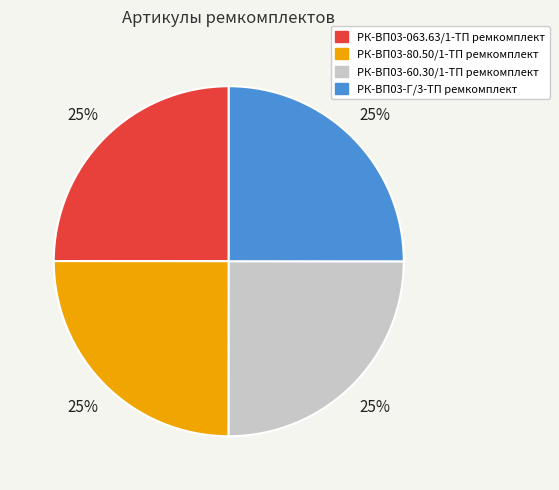

To the nearest percent, what is the average slice percentage?

25%